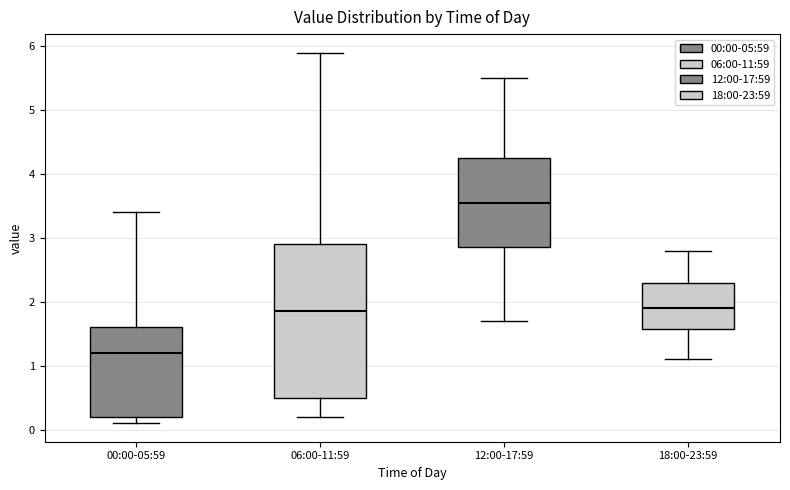

Comparing the boxes themselves (not the whiskers), which one is the tallest?

06:00-11:59